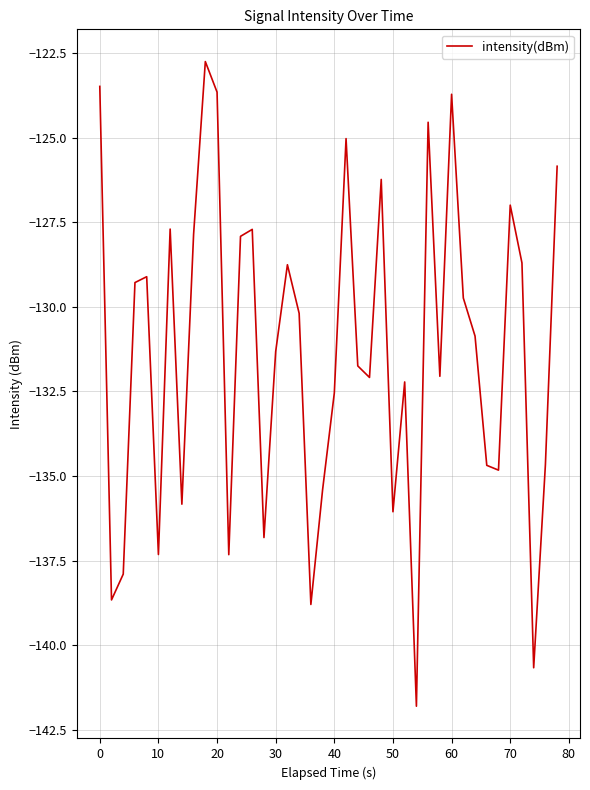

What is the difference between the maximum and minimum values?

19.1